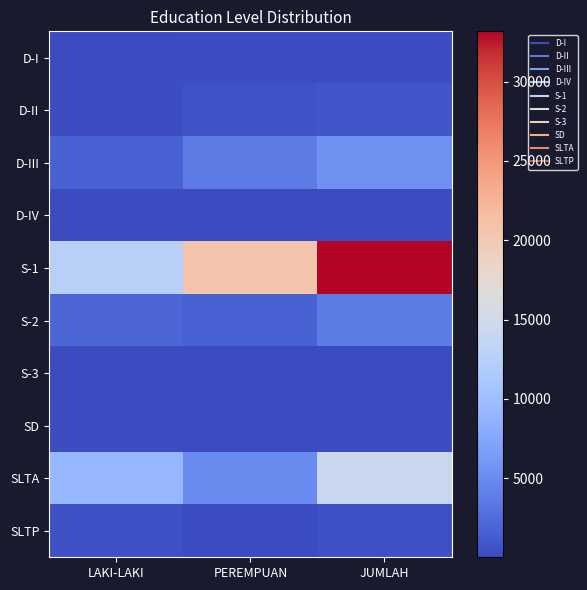

At which category is the sum across all series the highest?

JUMLAH